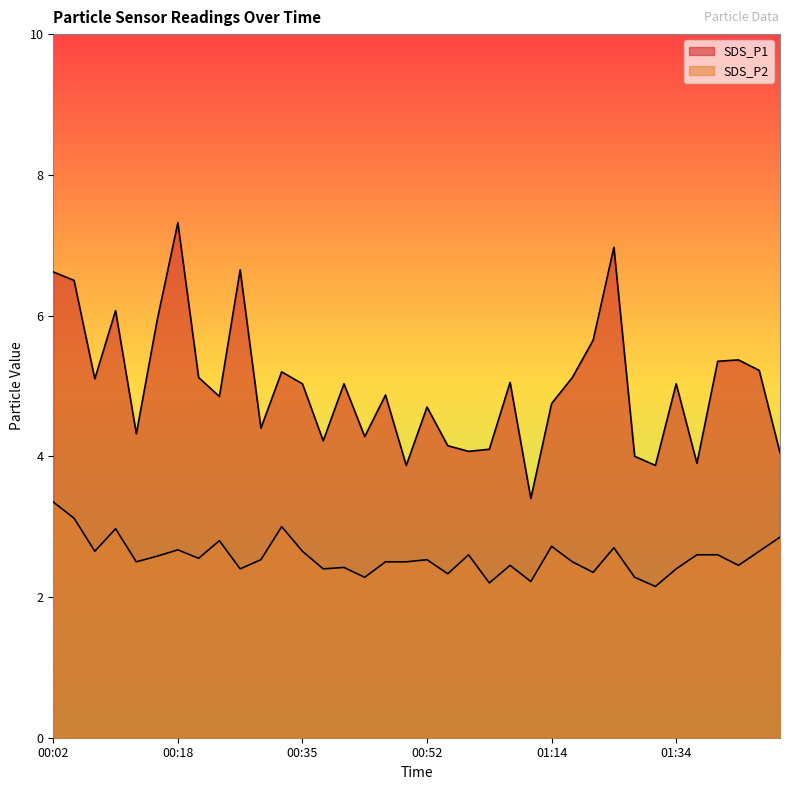

At which category does SDS_P2 reach its first local peak?

00:10